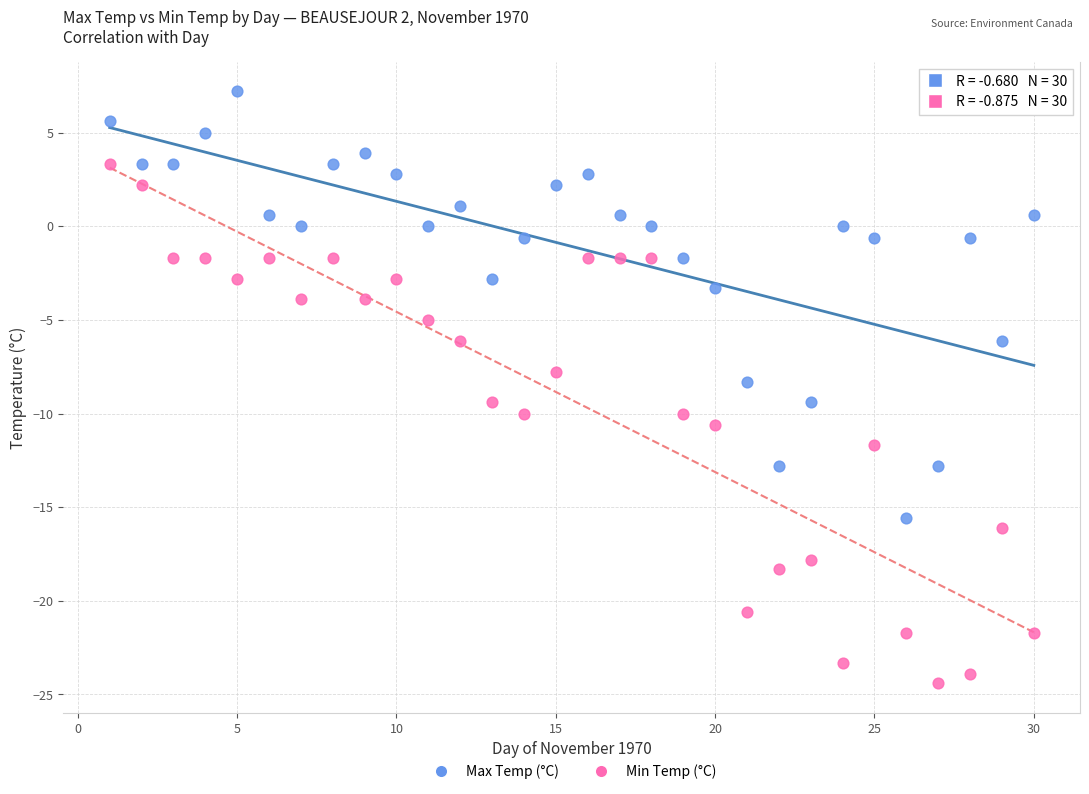

Which series contains the lowest Y value?

Min Temp (°C)